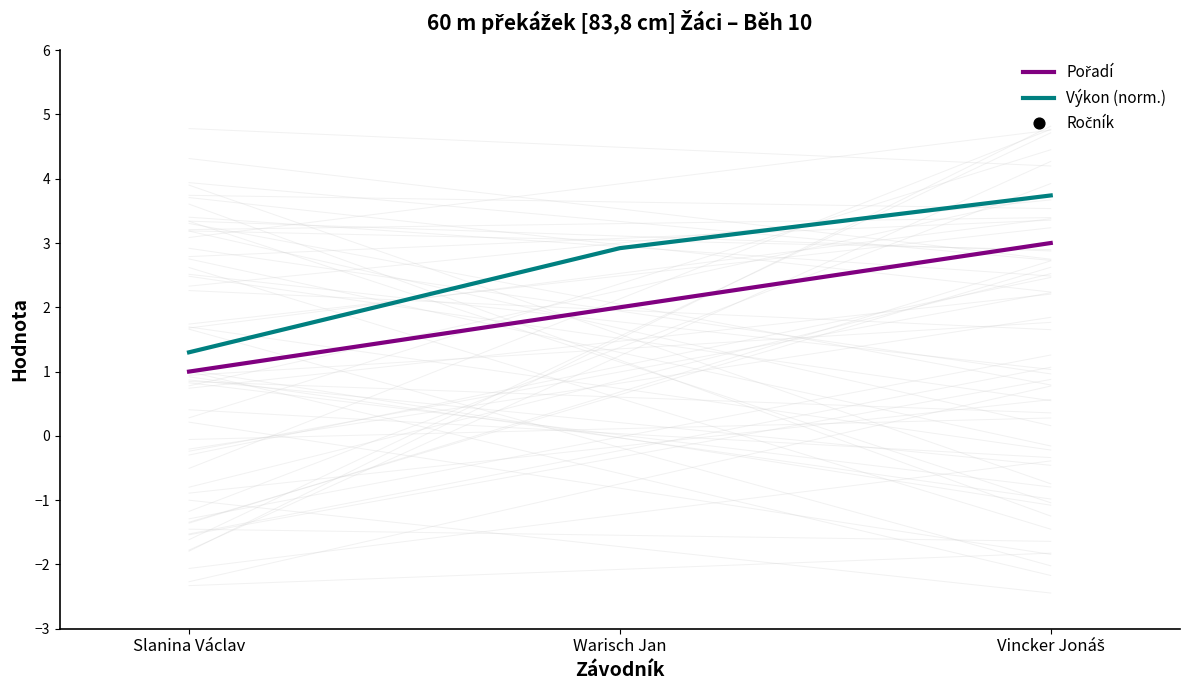

Is the value of Výkon (norm.) at Warisch Jan greater than the value of Pořadí at Slanina Václav?

Yes